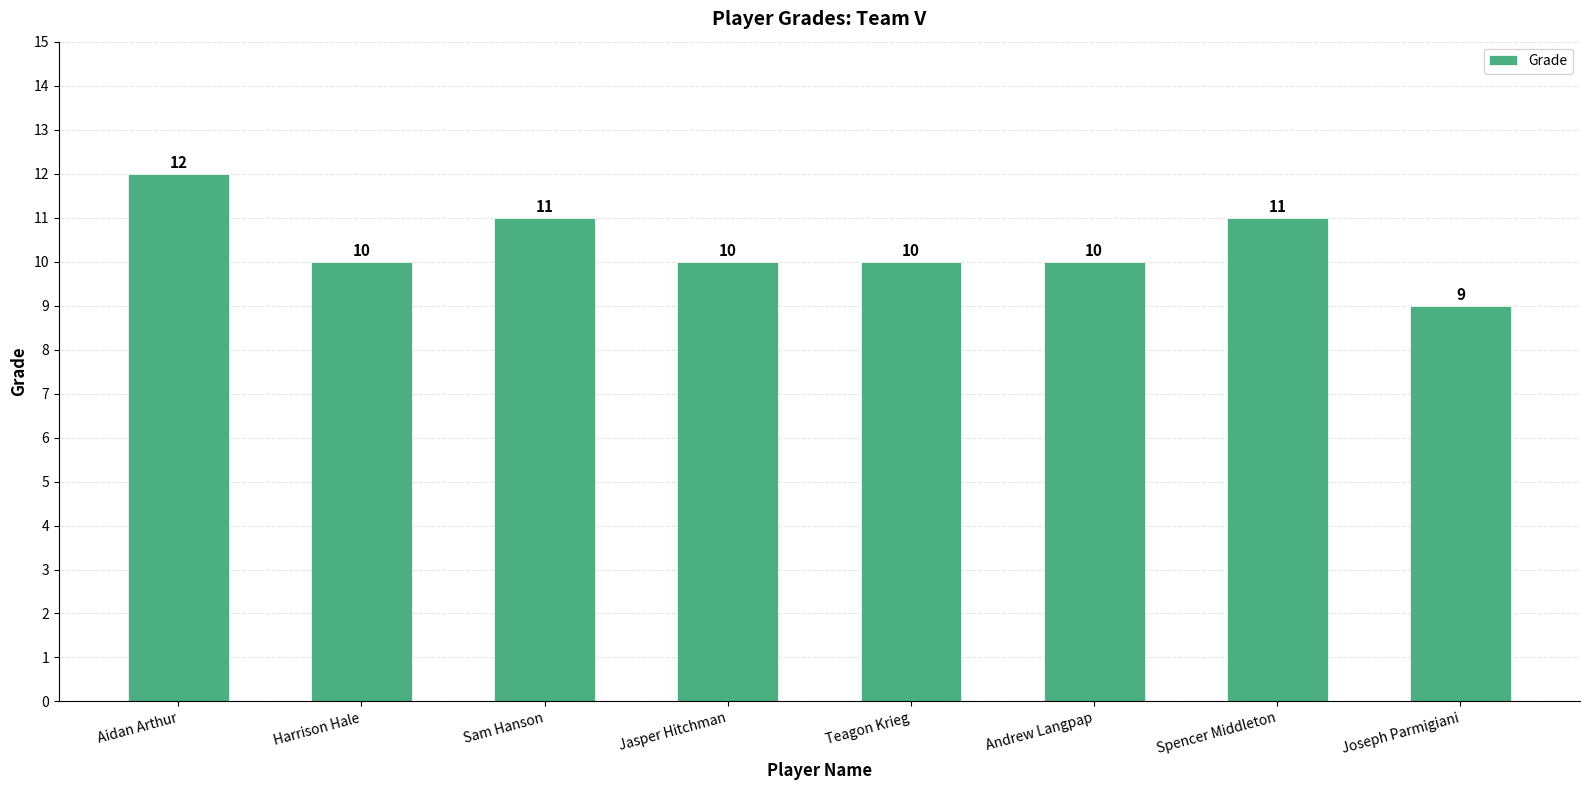

Reading left to right, extract all data points from this chart.

12	10	11	10	10	10	11	9